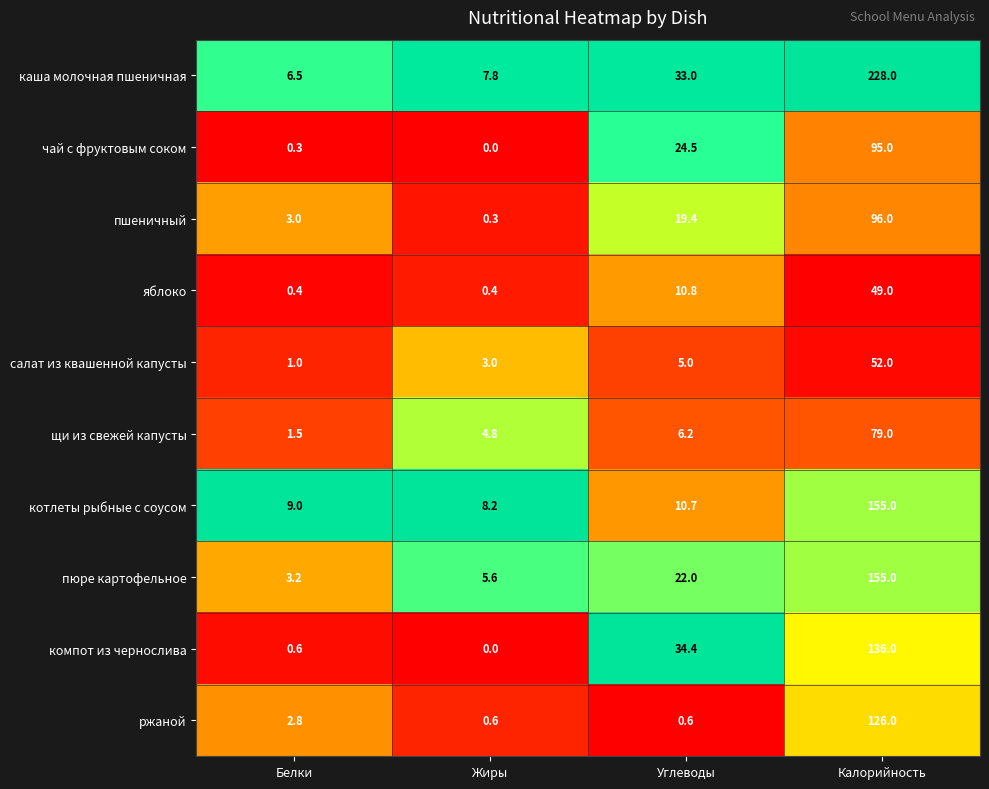

Which series has the widest spread of values?

каша молочная пшеничная